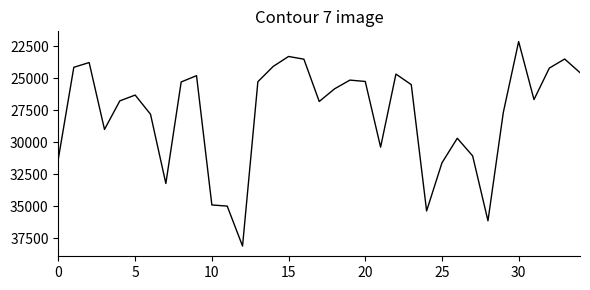

What is the difference between the maximum and minimum values?

15986